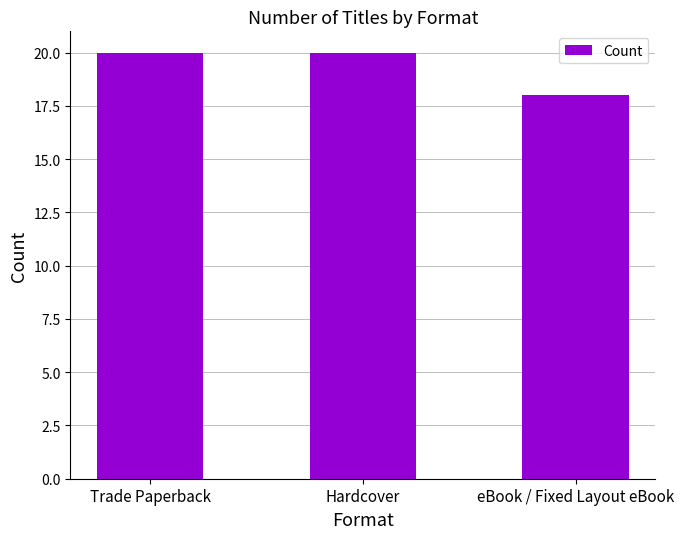

What is the minimum value shown in the chart?

18